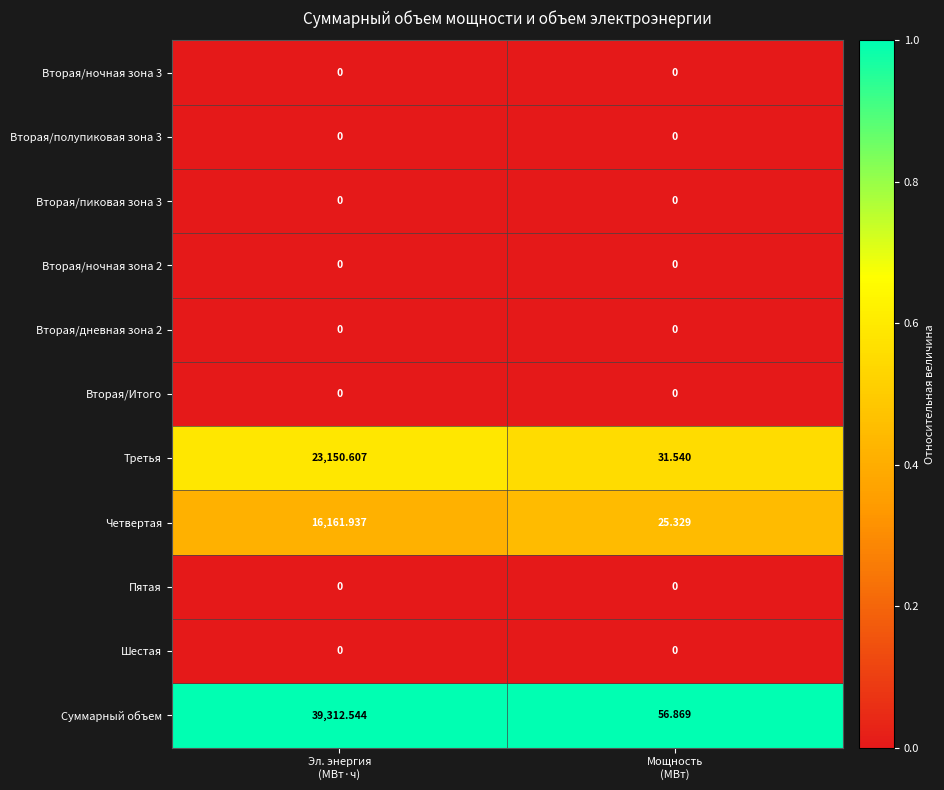

Which series has the largest range (max minus min)?

Суммарный объем